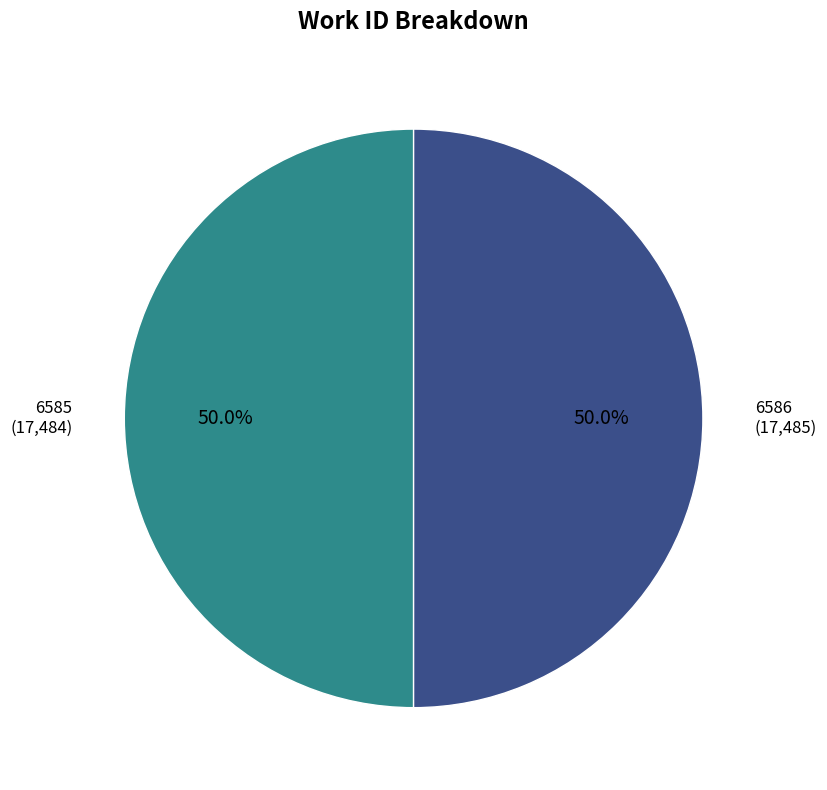

Approximately how many times larger is the value at 6585 compared to 6586?

1.0